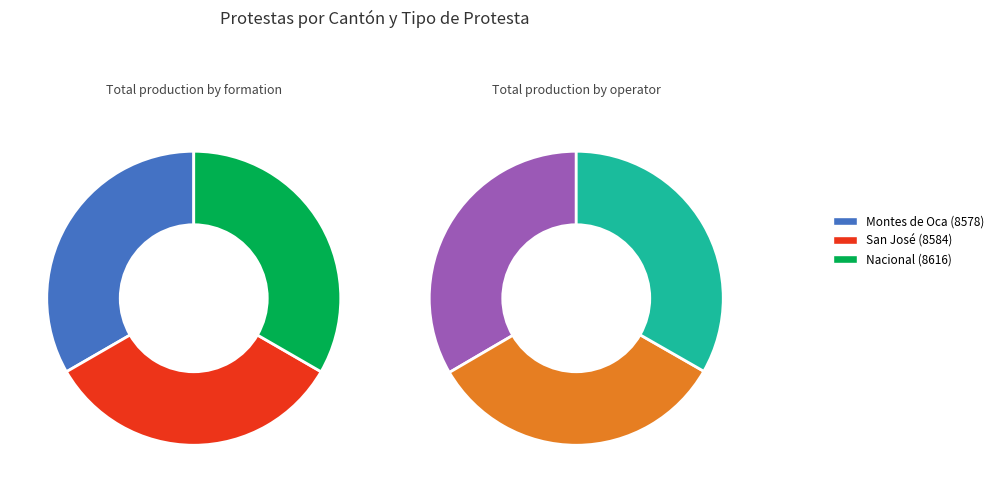

Which slice is the smallest?

Montes de Oca